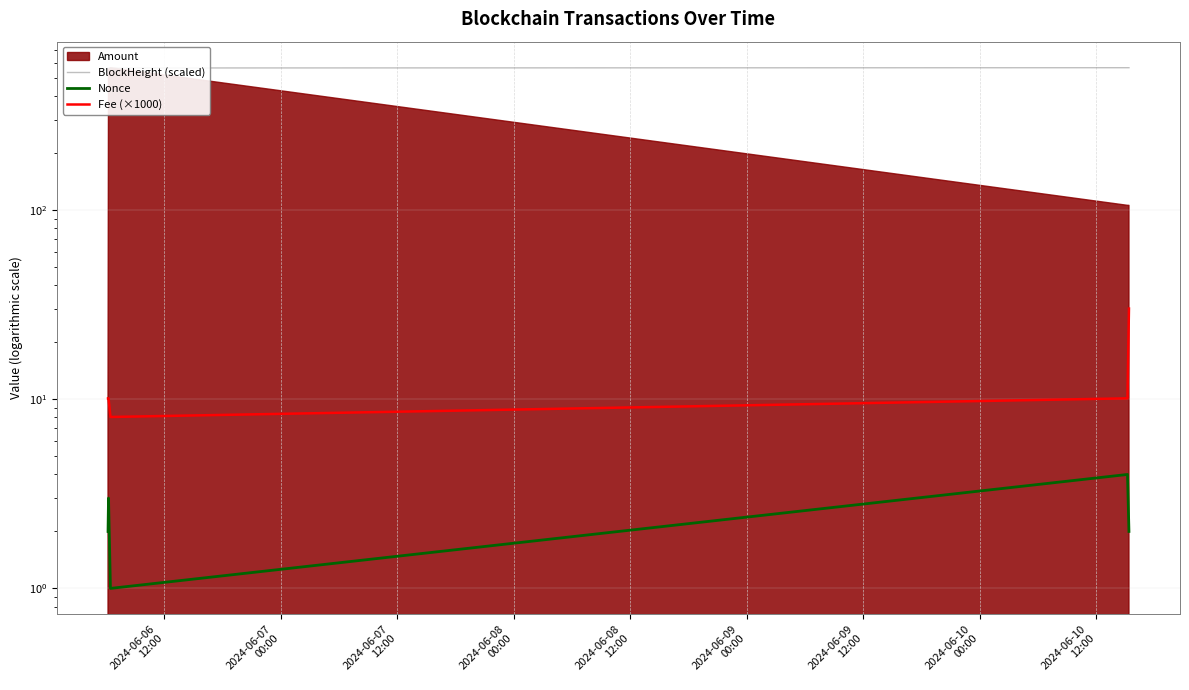

How many data points in Fee (×1000) are less than 10?

1